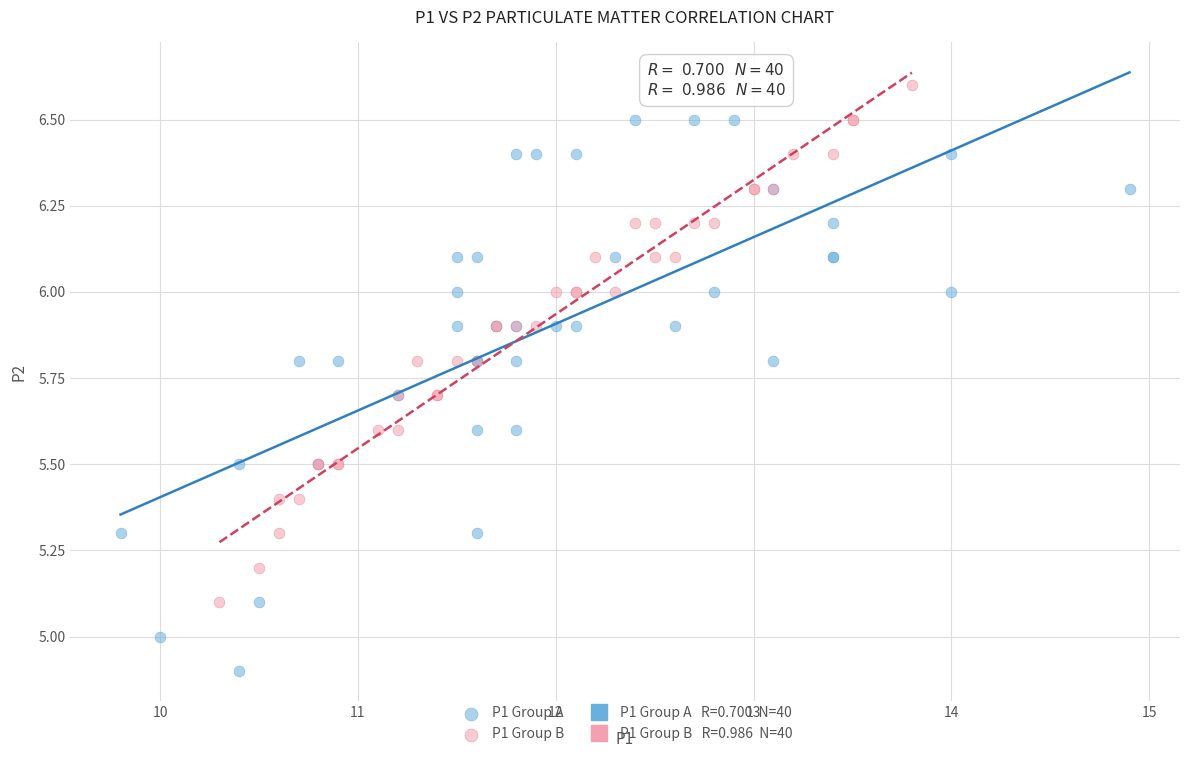

Which series has the largest Y range (max minus min)?

P1 Group A